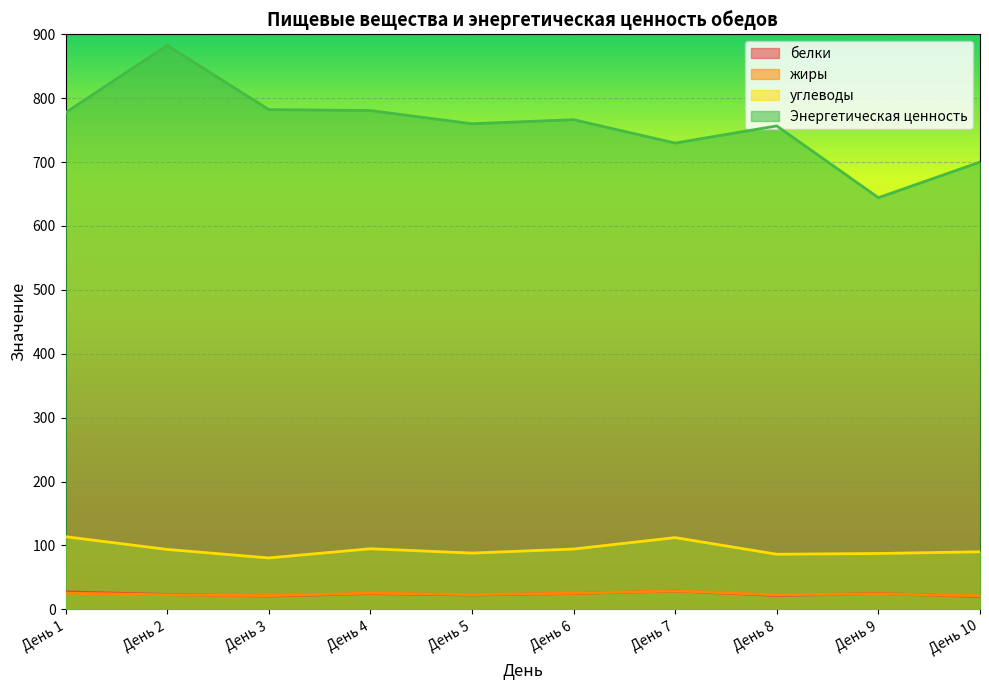

Count the number of data series in this chart.

4